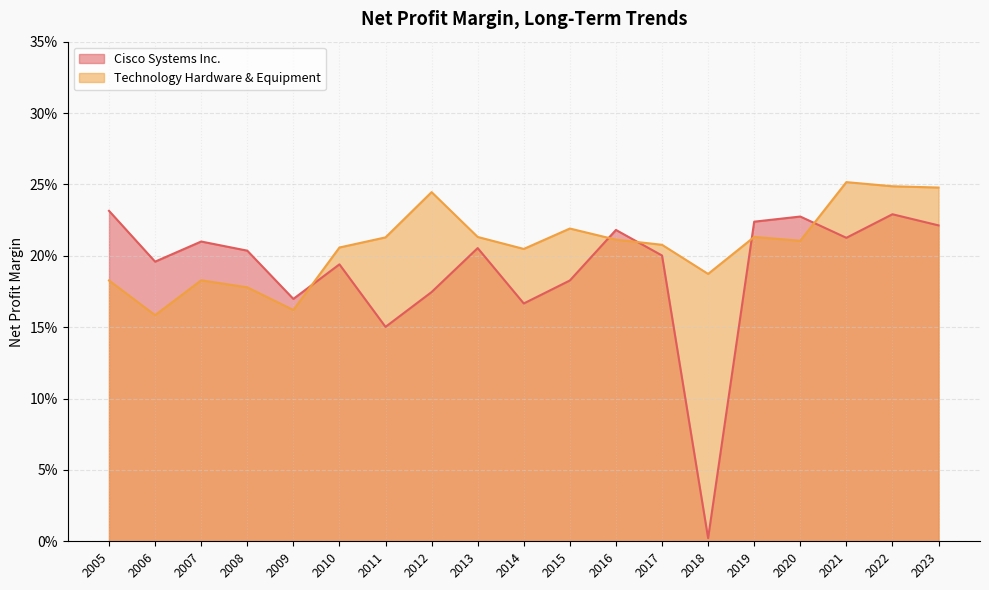

How many Technology Hardware & Equipment values are between 0 and 1?

19